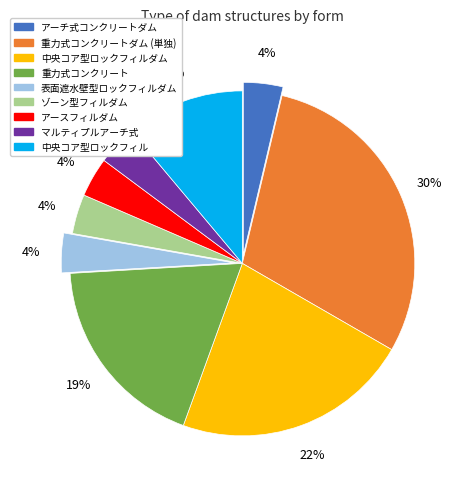

Is there a majority slice in this chart?

No